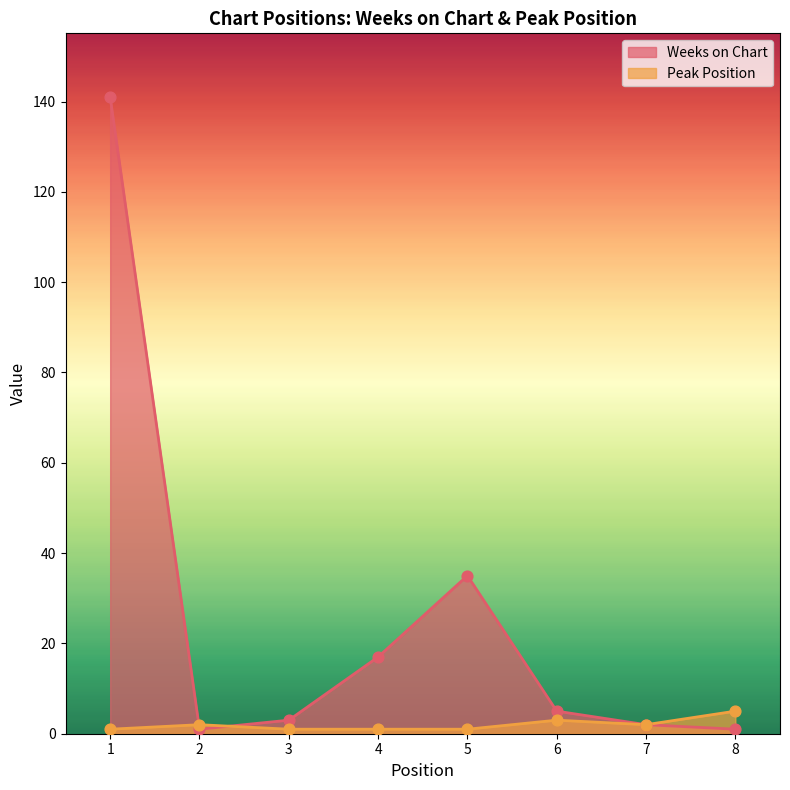

Which series has the widest spread of Y values?

Weeks on Chart